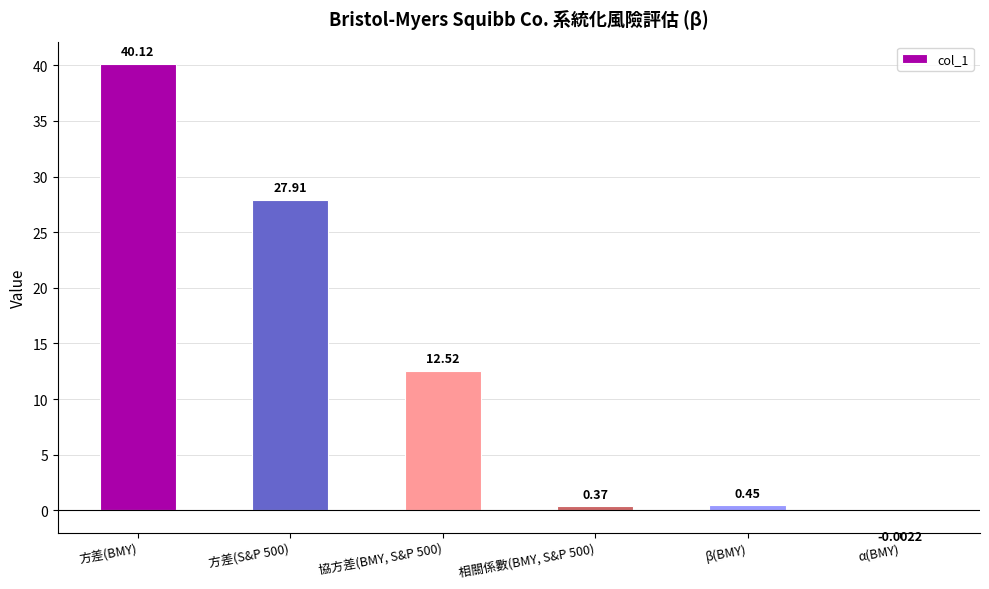

What is the ratio of the value at 方差(S&P 500) to the value at 協方差(BMY, S&P 500)?

2.2